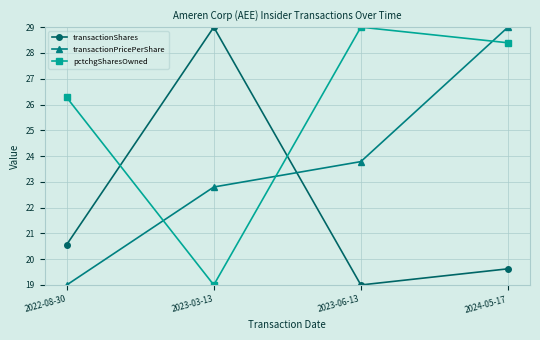

Reading left to right, extract all data points from this chart.

transactionShares: 2022-08-30=20.6	2023-03-13=29.0	2023-06-13=19.0	2024-05-17=19.6
transactionPricePerShare: 2022-08-30=19.0	2023-03-13=22.8	2023-06-13=23.8	2024-05-17=29.0
pctchgSharesOwned: 2022-08-30=26.3	2023-03-13=19.0	2023-06-13=29.0	2024-05-17=28.4